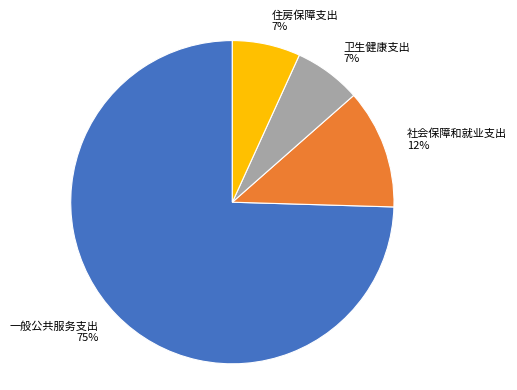

Which has a higher value, 一般公共服务支出 or 住房保障支出?

一般公共服务支出